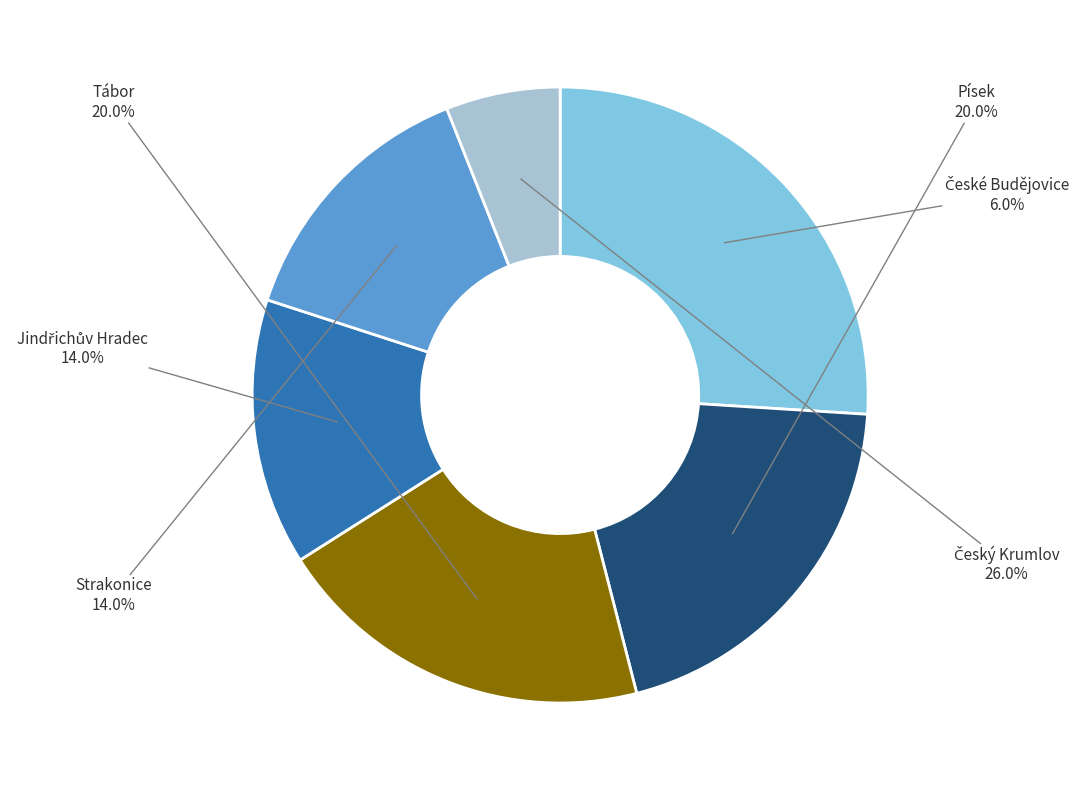

Is it true that Český Krumlov is 17% of the pie?

False